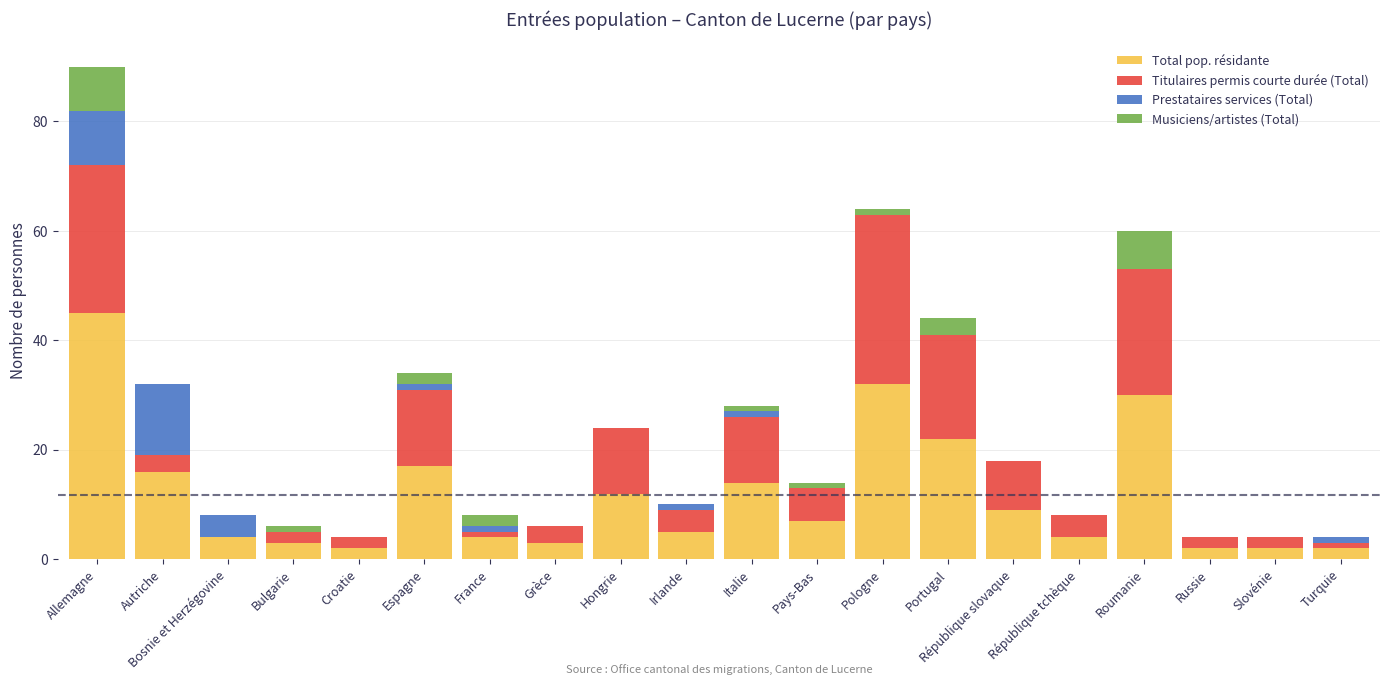

At which category is the sum across all series the highest?

Allemagne